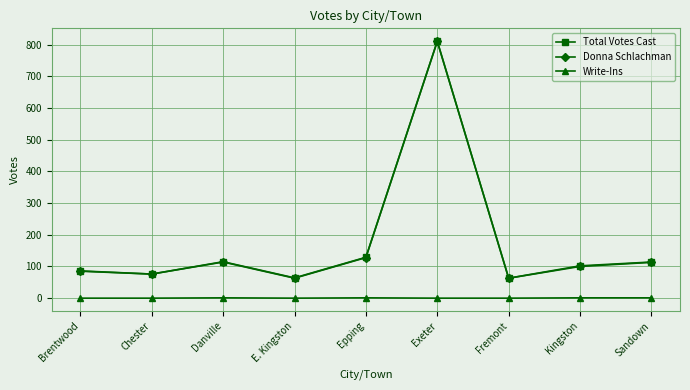

Where does the Total Votes Cast series first go above 102?

Danville